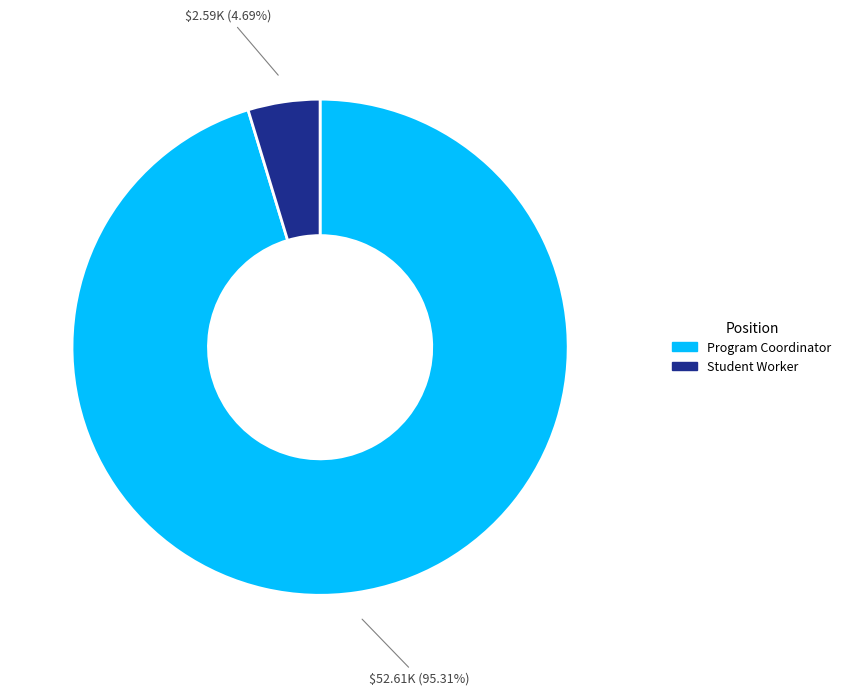

To the nearest percent, what is the combined percentage of Program Coordinator and Student Worker?

100%